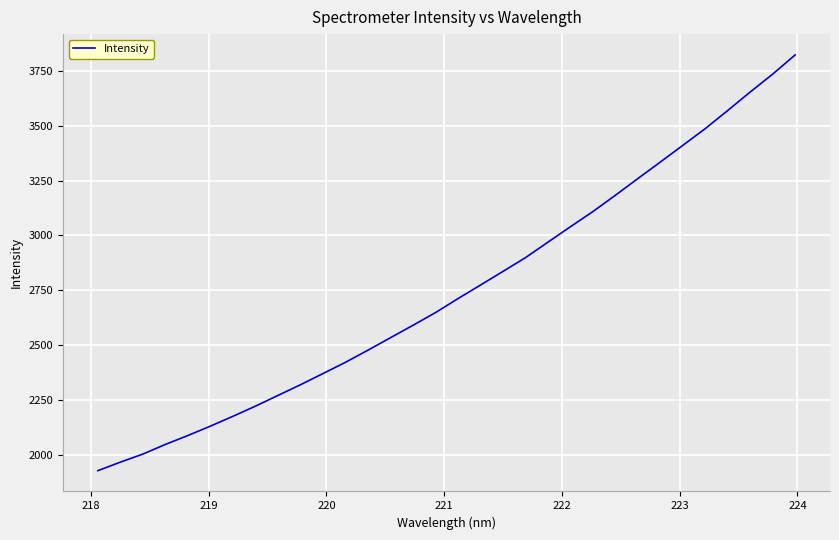

What is the difference between the maximum and minimum values?

1893.6